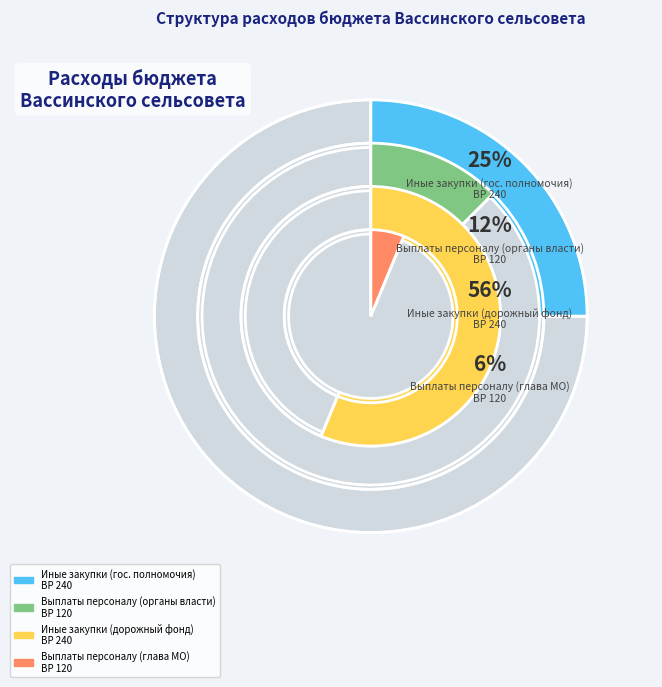

What is the change in value from 120 to 240?

+7